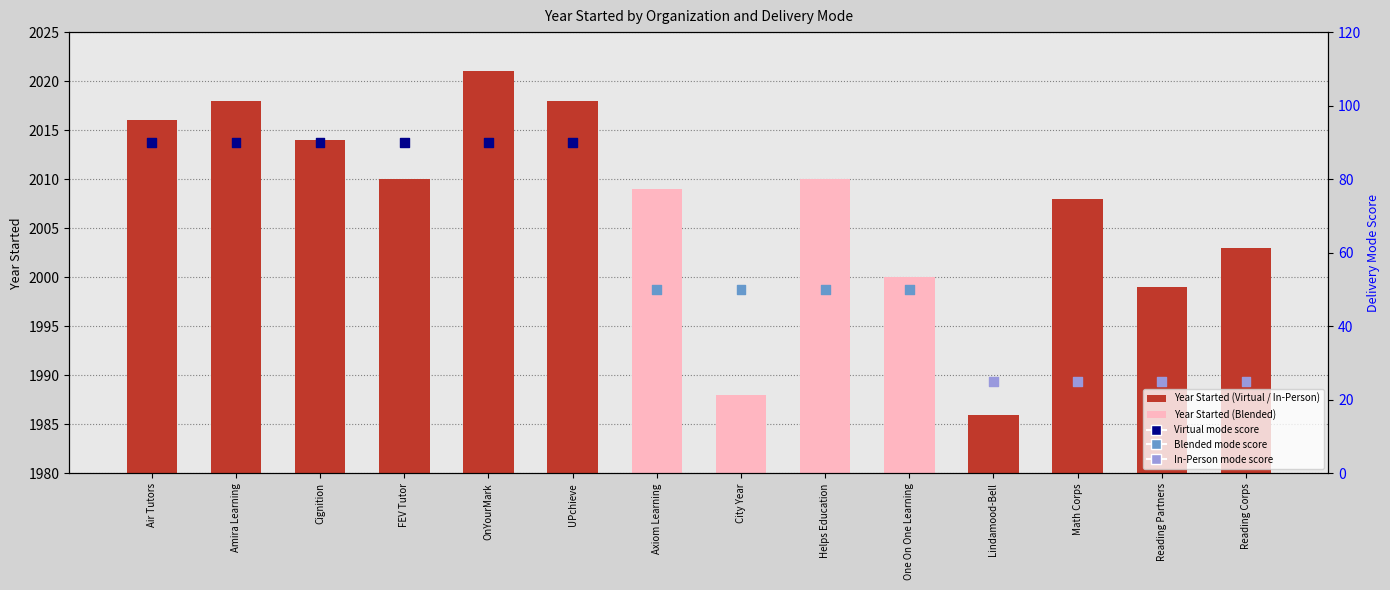

Which series reaches the minimum Y coordinate?

Delivery Mode Score